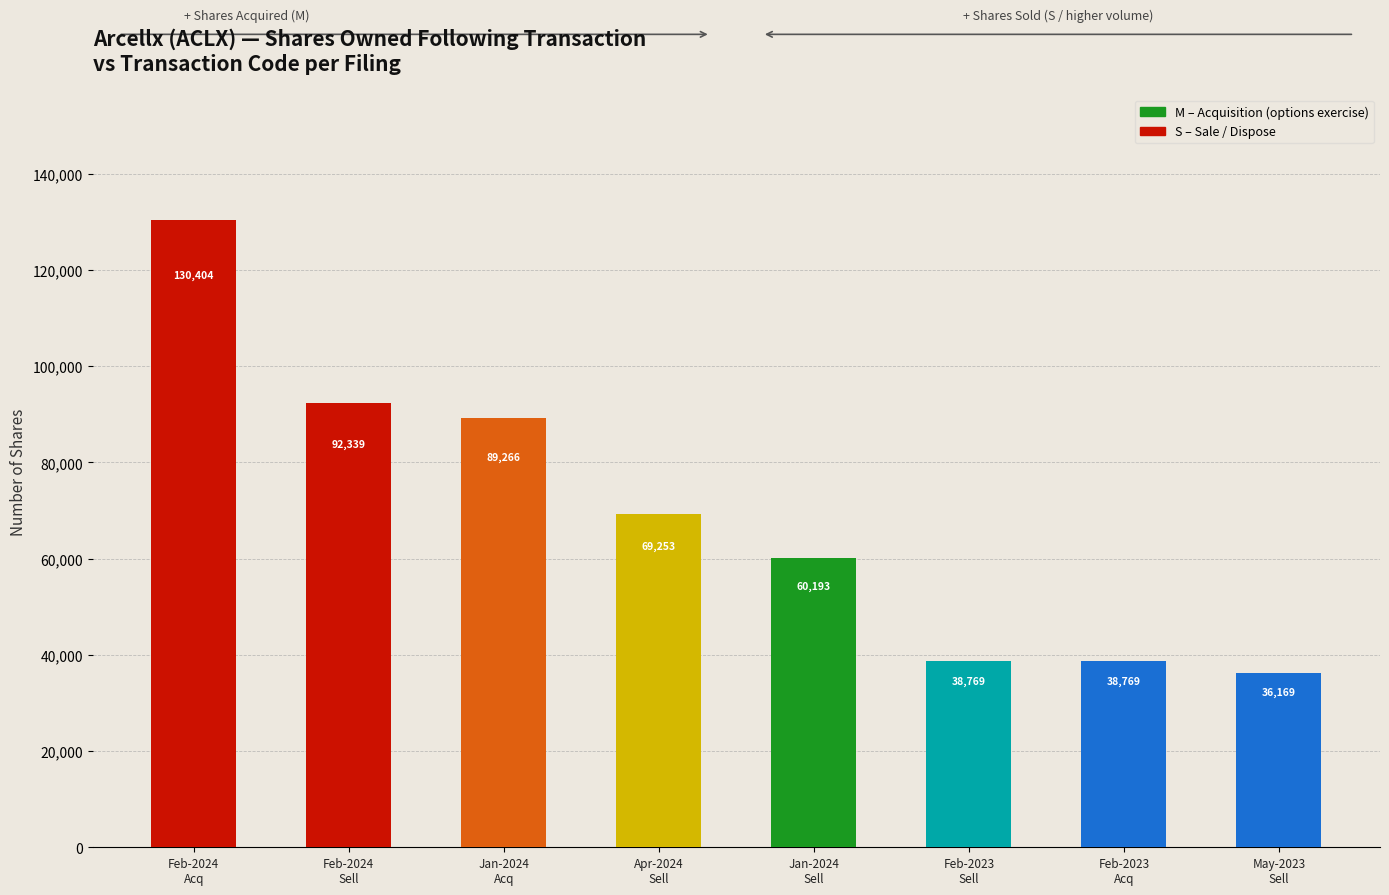

Count the number of data series in this chart.

1